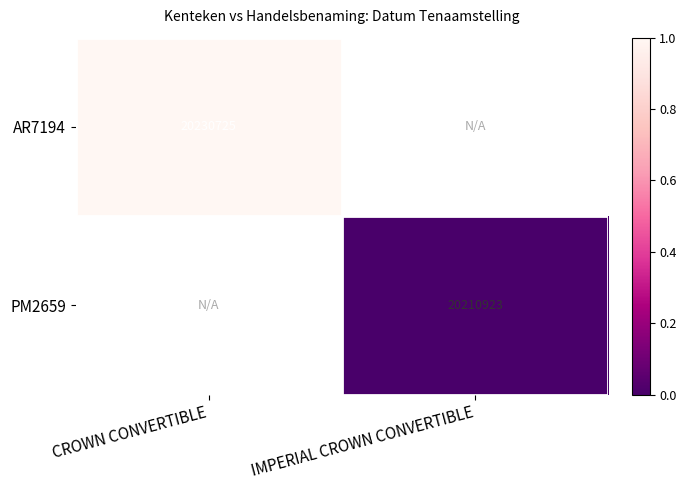

Is it true that PM2659 equals 20210923 at IMPERIAL CROWN CONVERTIBLE?

True